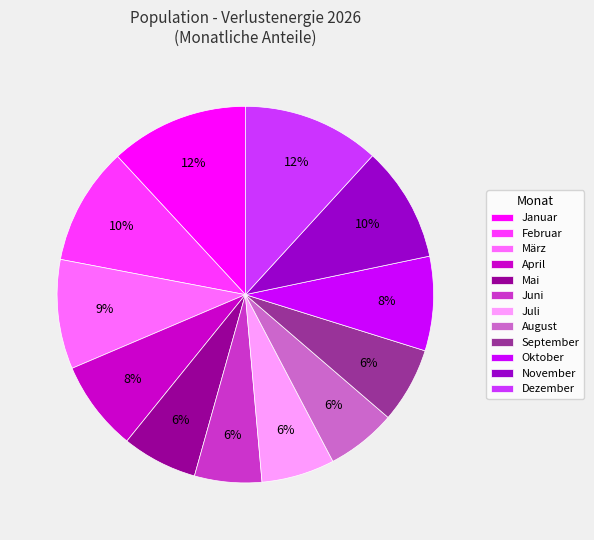

Do September and April together represent more than half of the pie?

No